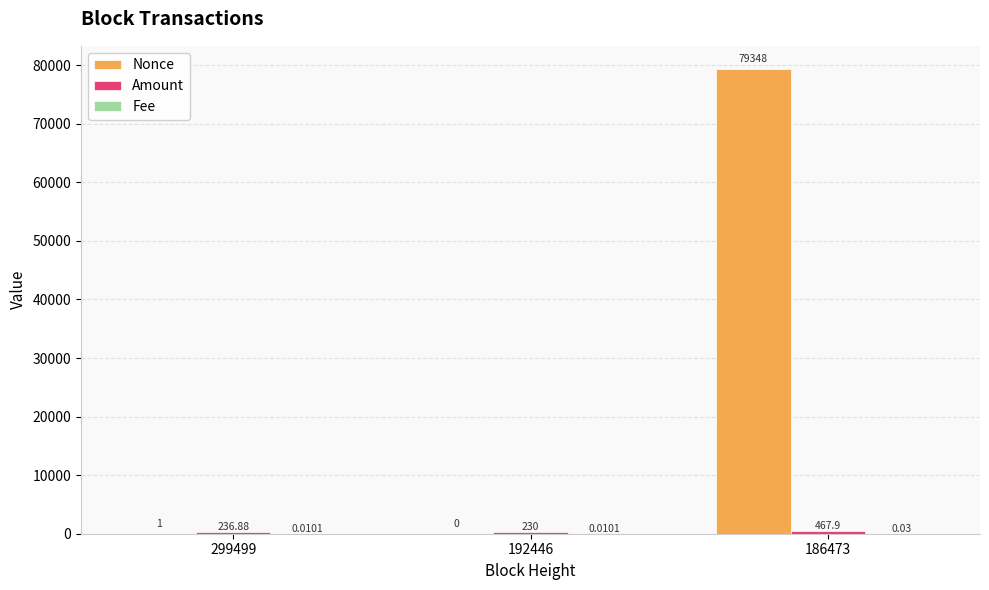

What is the total value across all series at 192446?

230.0